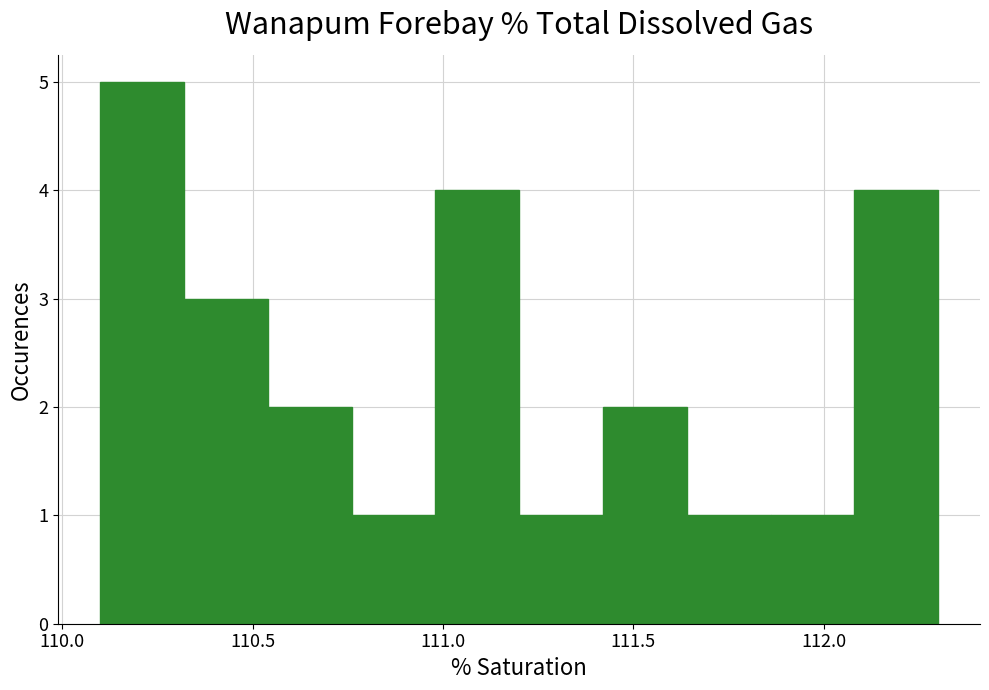

Reading left to right, transcribe this chart: for each bar, give the range it covers on the x-axis and its height. Neither the bar edges nor the heights are printed on the chart, so give them approximately, as read against the axes.

110.10 to 110.32: 5
110.32 to 110.54: 3
110.54 to 110.76: 2
110.76 to 110.98: 1
110.98 to 111.20: 4
111.20 to 111.42: 1
111.42 to 111.64: 2
111.64 to 111.86: 1
111.86 to 112.08: 1
112.08 to 112.30: 4